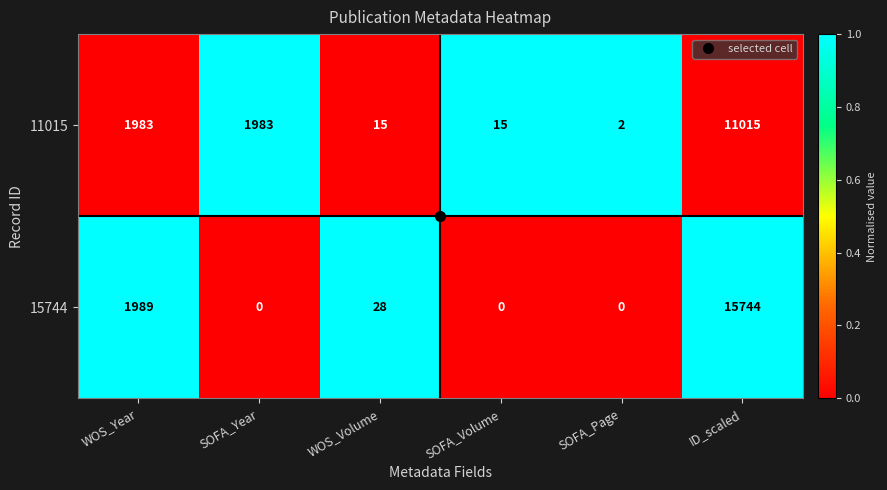

At ID_scaled, list the series in order from largest to smallest.

15744, 11015